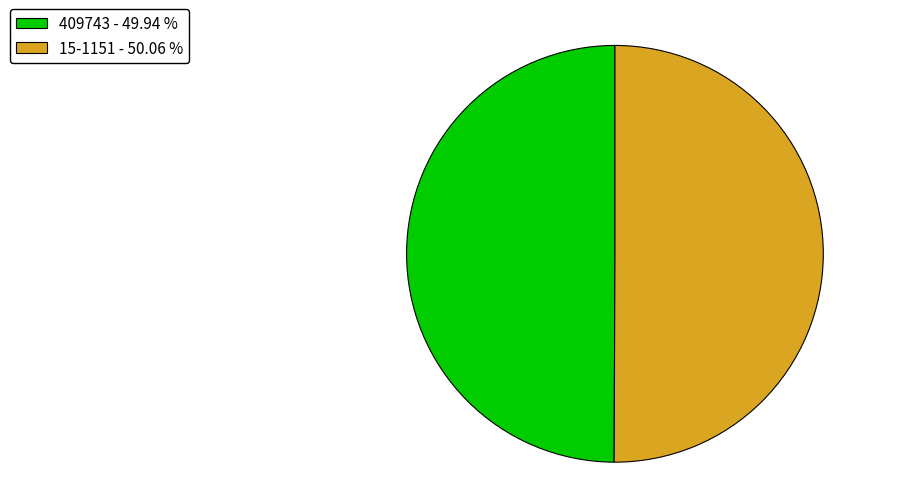

Approximately how many times larger is the value at 15-1151 - 50.06 % compared to 409743 - 49.94 %?

1.0